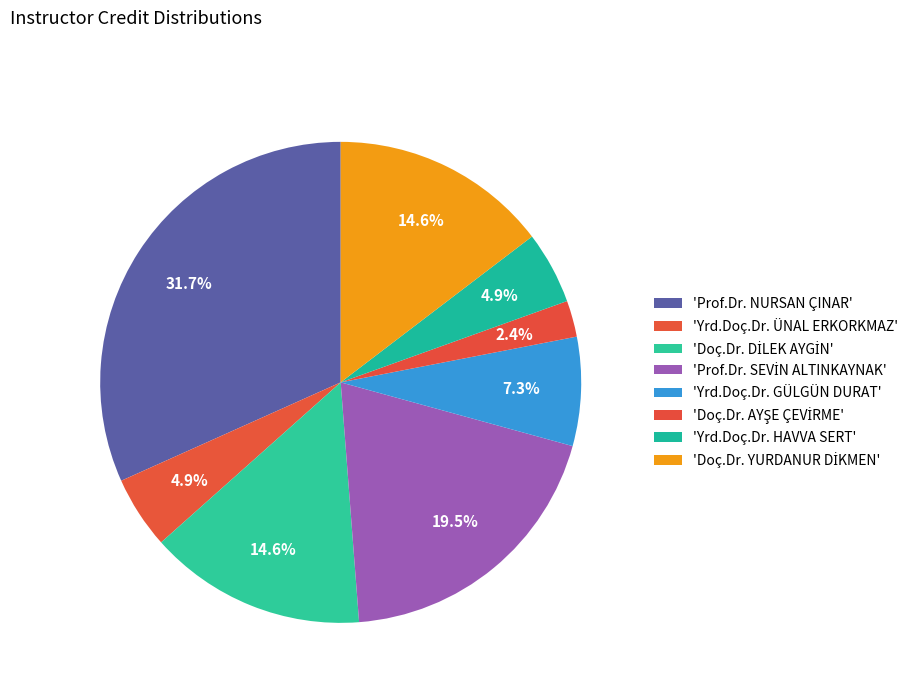

Count the number of slices in the pie.

8